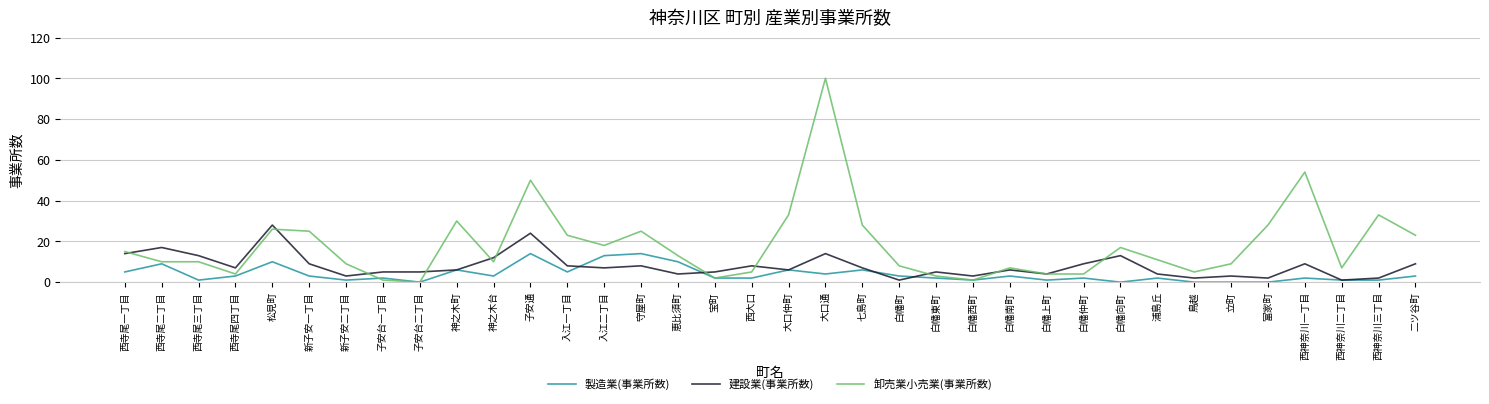

Does the chart have visible grid lines?

Yes